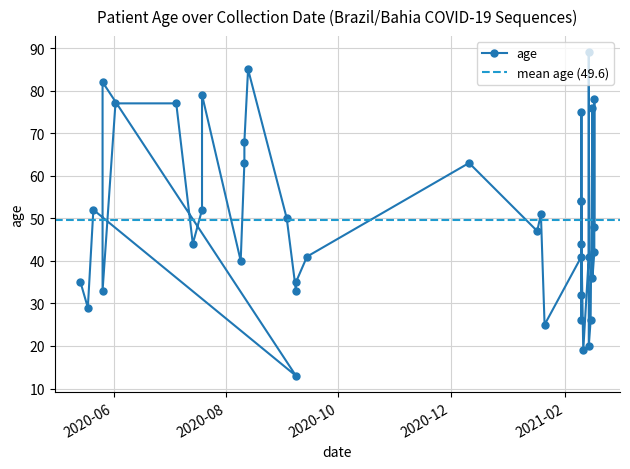

Where is the data nearest to the value 51?

2021-01-19